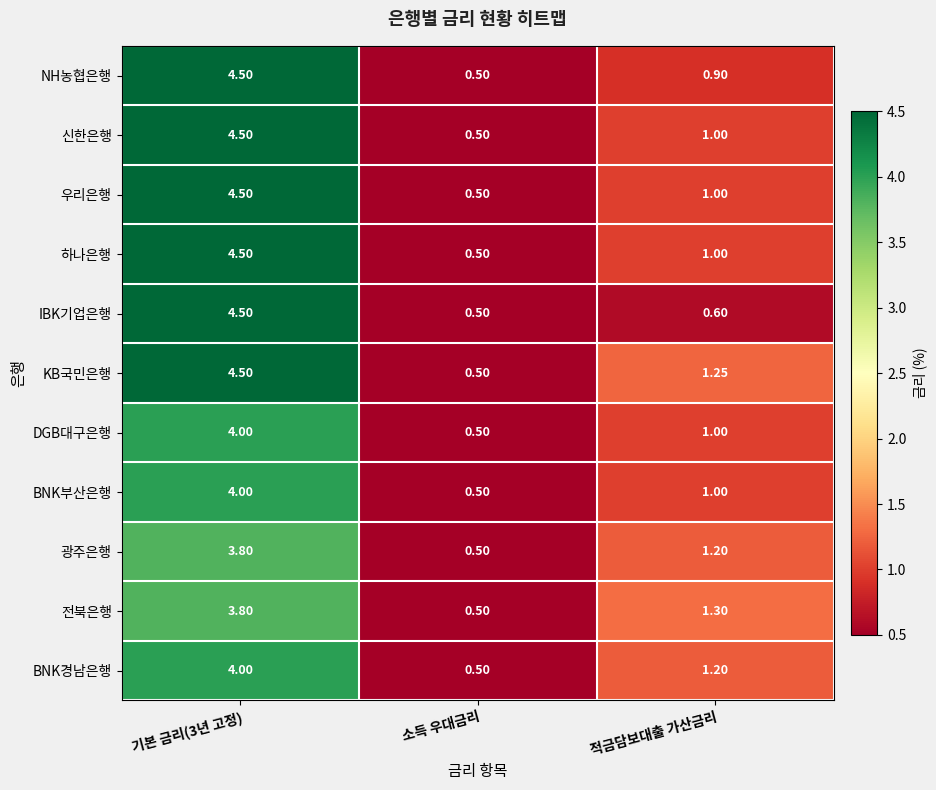

At which category does the chart reach its minimum across all series?

소득 우대금리